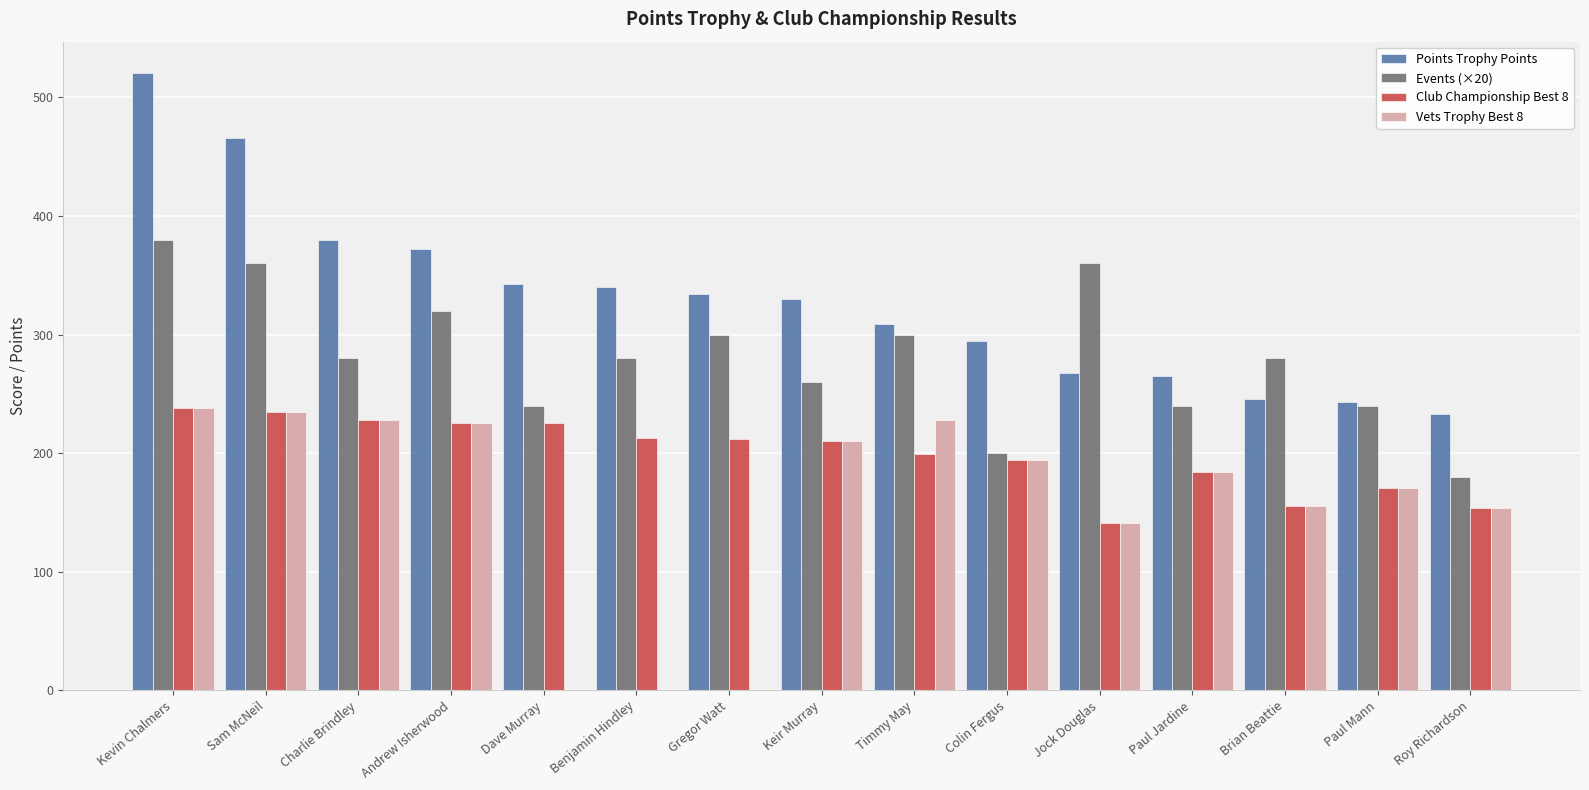

How many groups of bars are there?

15